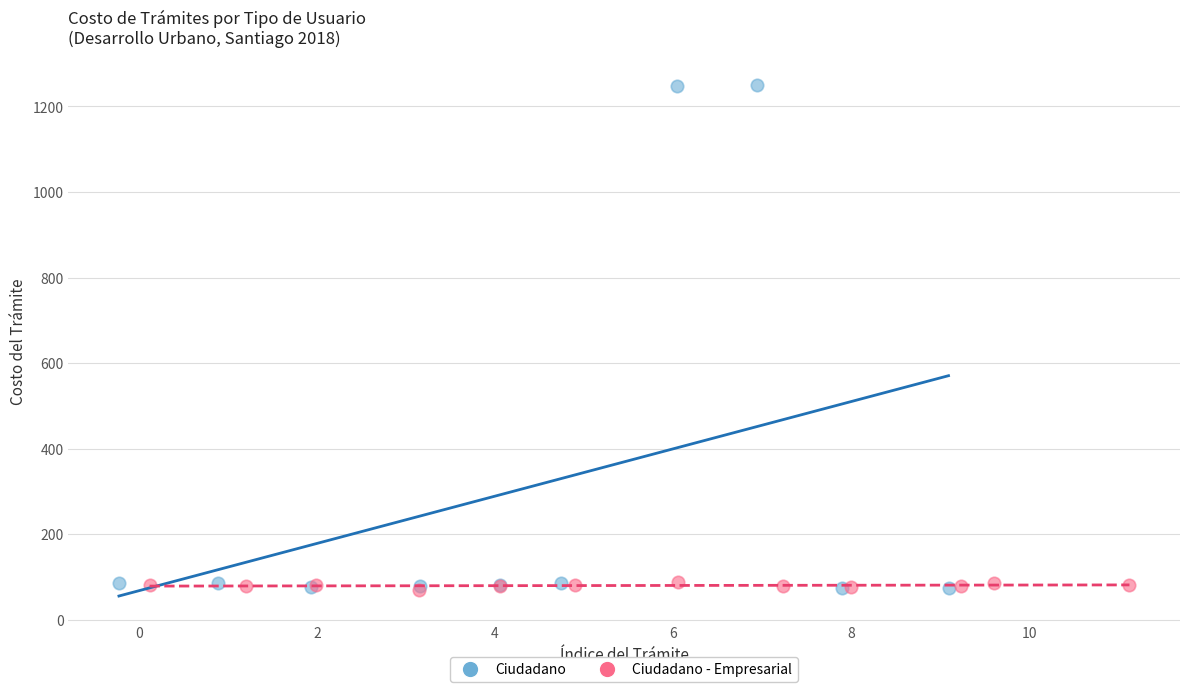

Which series has the largest Y range (max minus min)?

Ciudadano